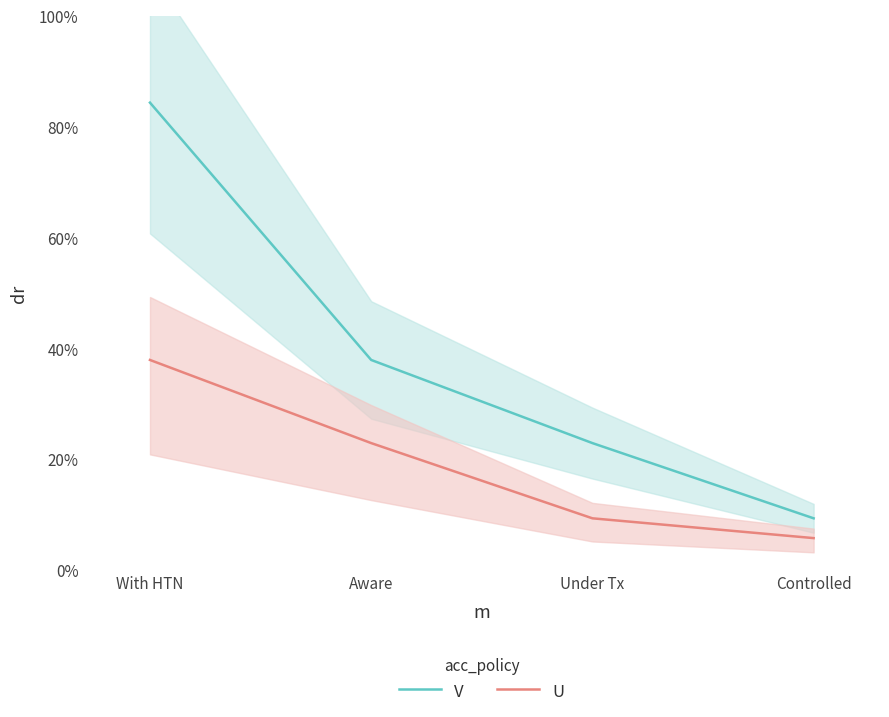

List the series in order of their overall mean, highest first.

V, U